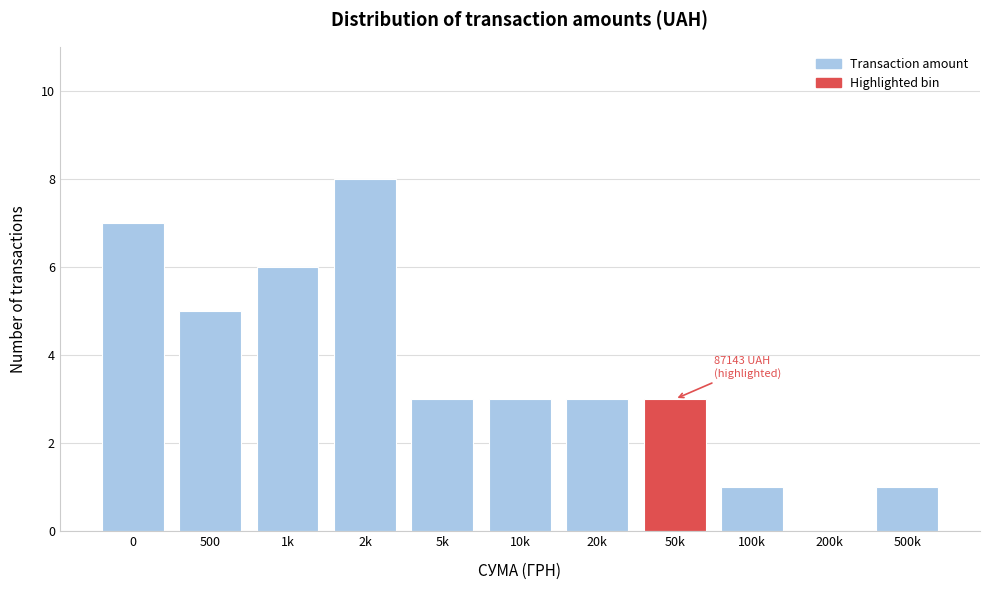

Reading left to right, extract all data points from this chart.

0=7	500=5	1k=6	2k=8	5k=3	10k=3	20k=3	50k=3	100k=1	200k=0	500k=1